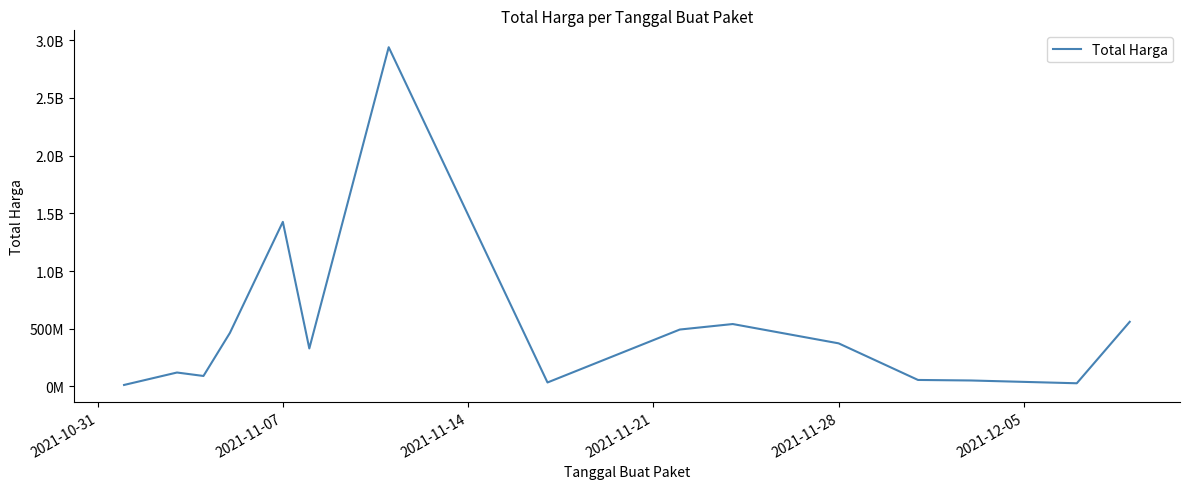

Does the chart have visible grid lines?

No